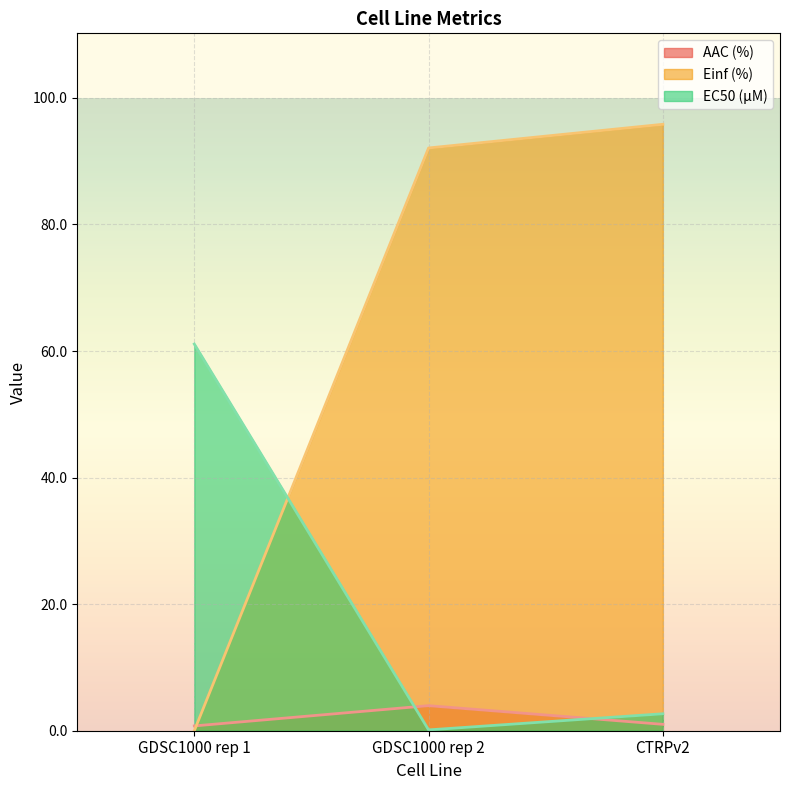

What is the value of the AAC (%) point at the 1st from the left?

0.8